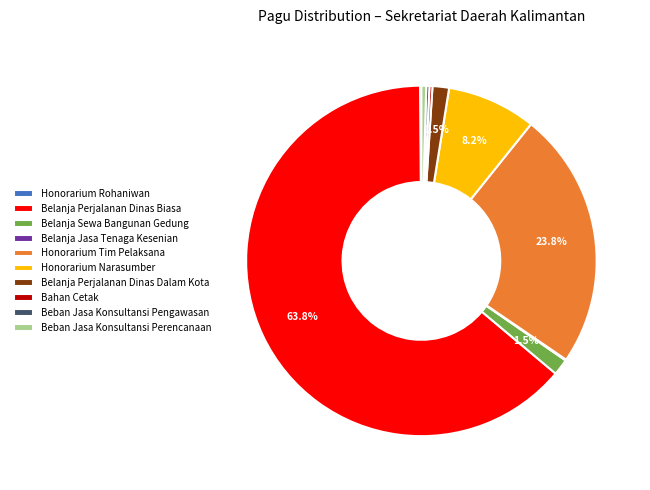

What is the majority slice?

Belanja Perjalanan Dinas Biasa